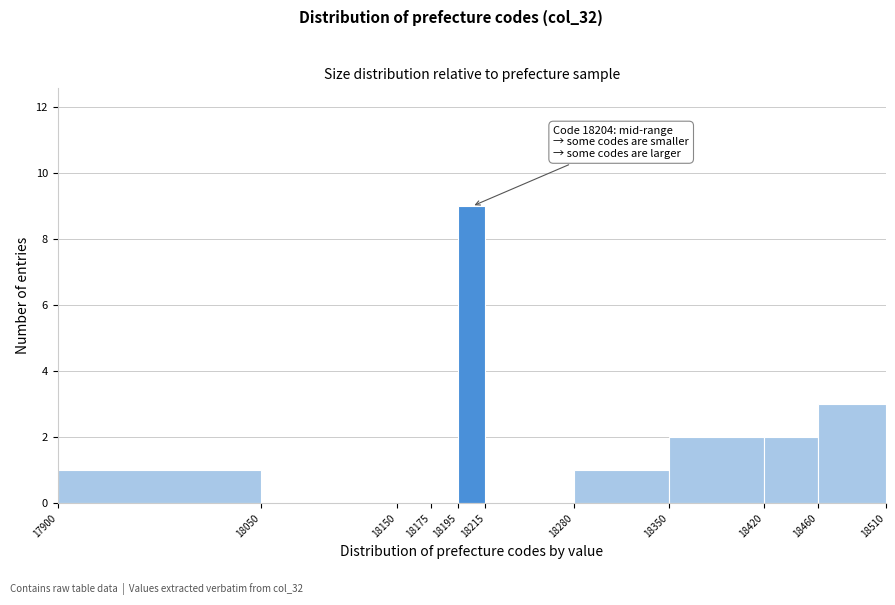

Which range on the x-axis has the tallest bar?

18195 to 18215